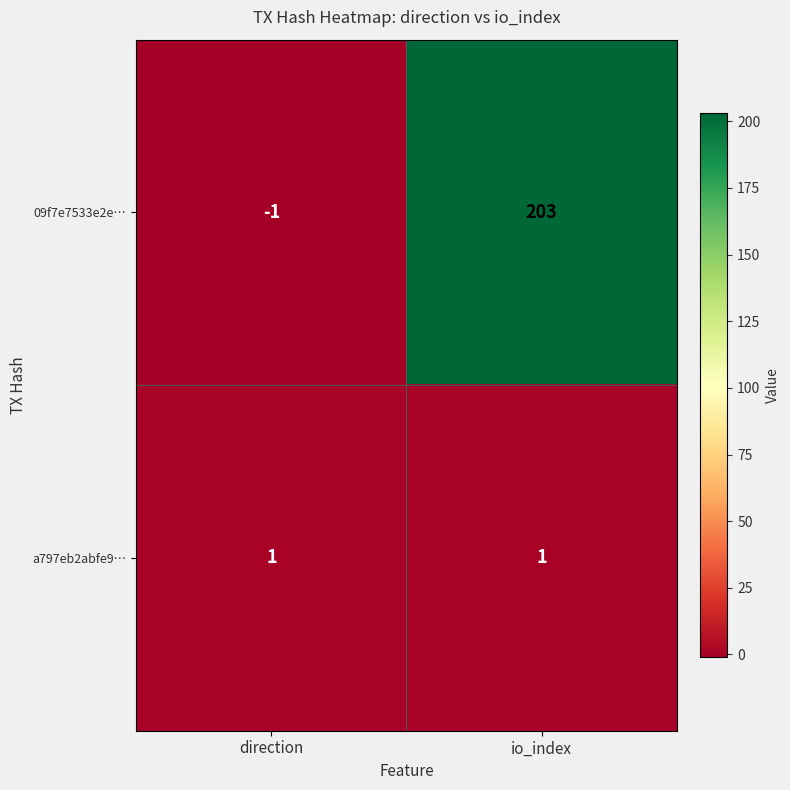

Where is 09f7e7533e2e… nearest to the value 101?

direction